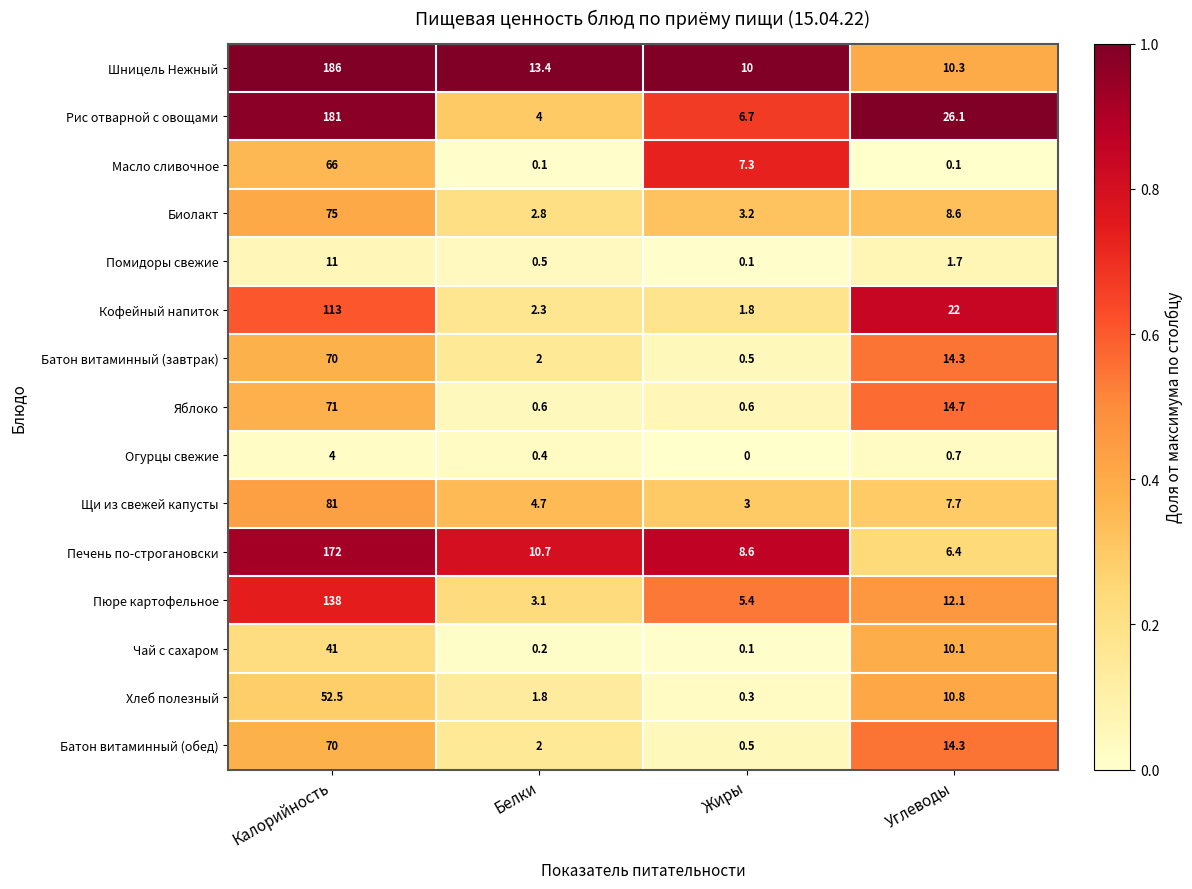

Which category has the lowest value across all series?

Жиры